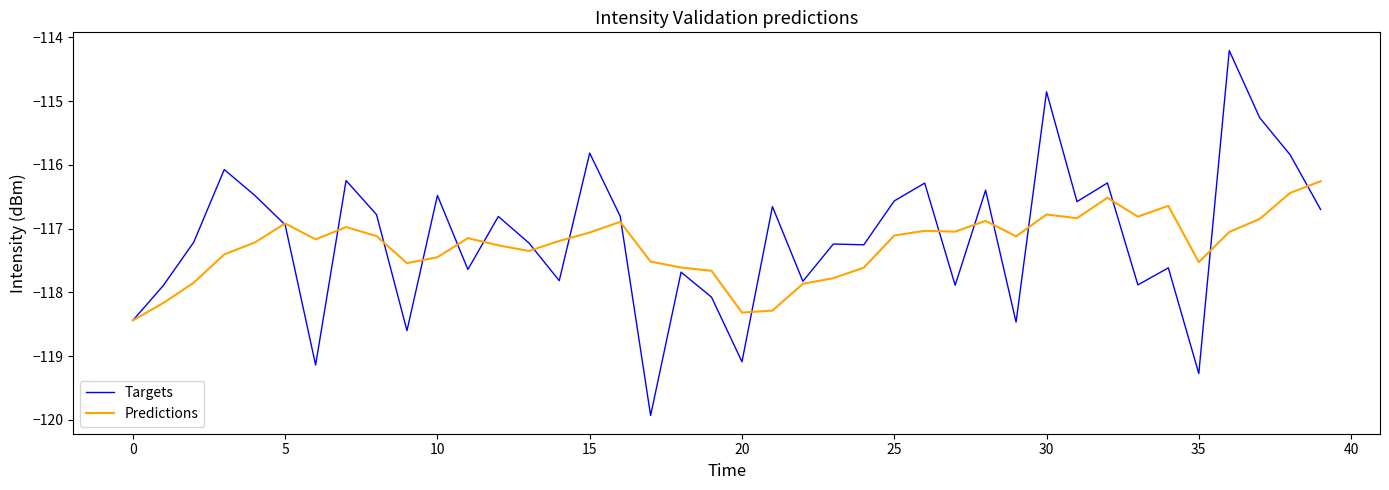

List the series in order of their peak value, highest first.

Targets, Predictions